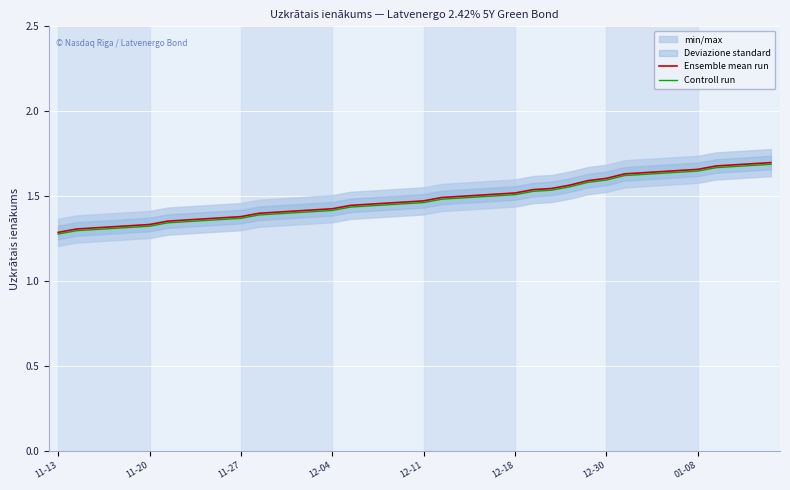

What is the difference between the second highest and second lowest values in the Controll run series?

0.4